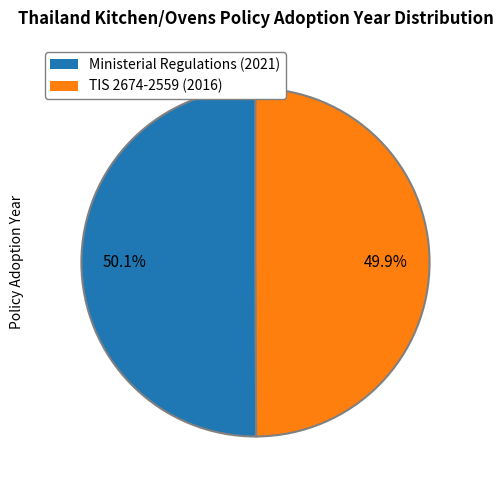

How many slices are in this pie chart?

2